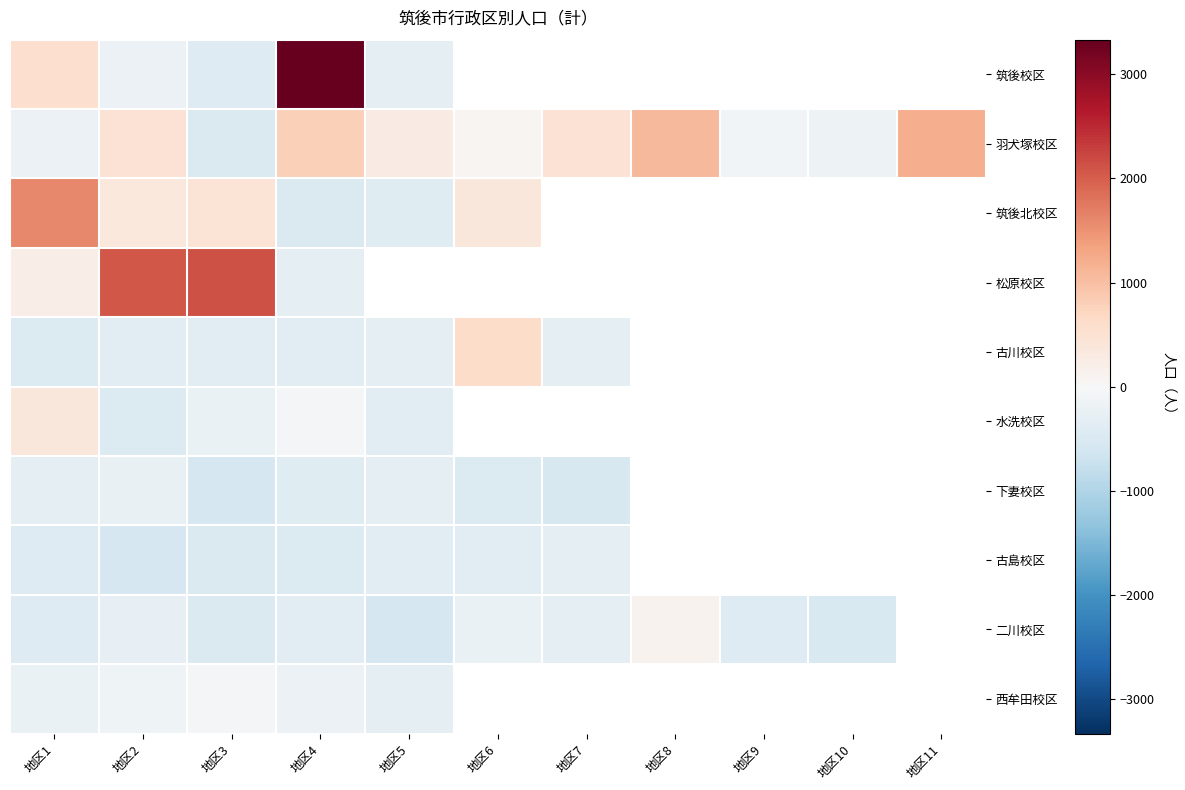

Which has a higher value, 地区6 or 地区5?

地区5